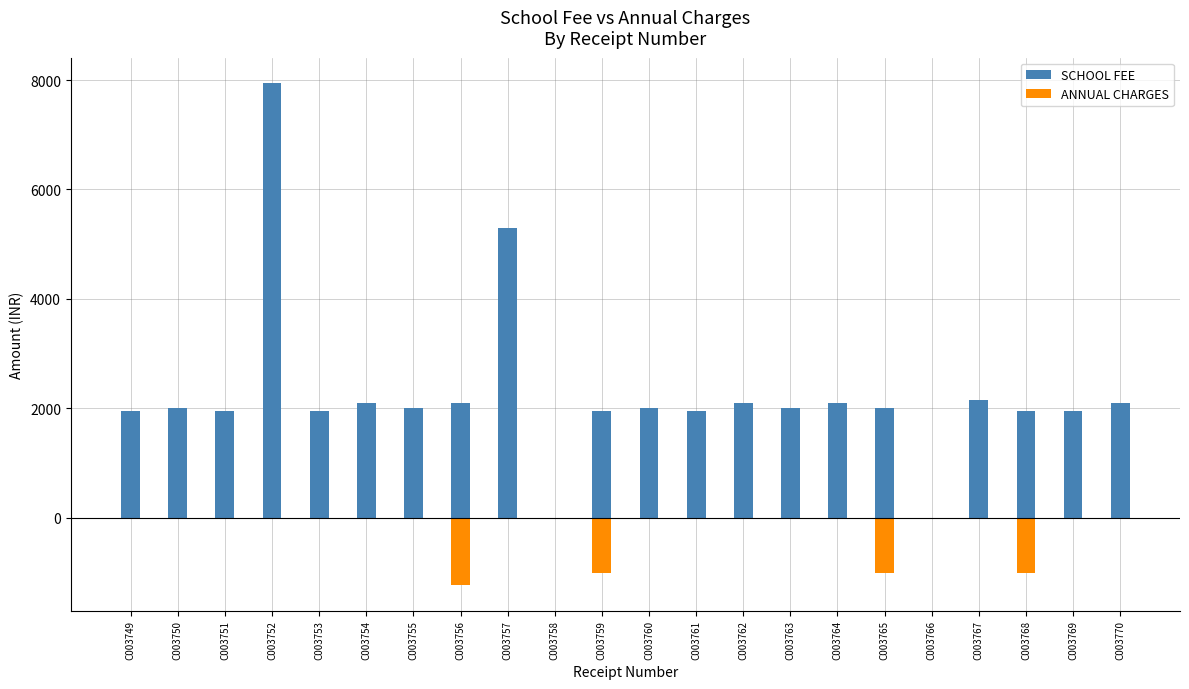

Rank the series at C003762 from highest to lowest value.

SCHOOL FEE, ANNUAL CHARGES